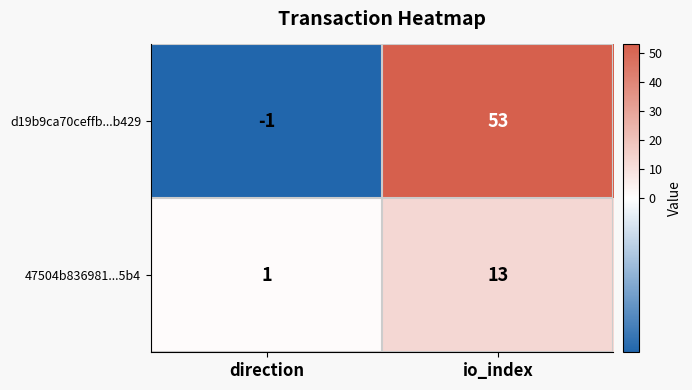

At direction, list the series in order from smallest to largest.

d19b9ca70ceffb...b429, 47504b836981...5b4